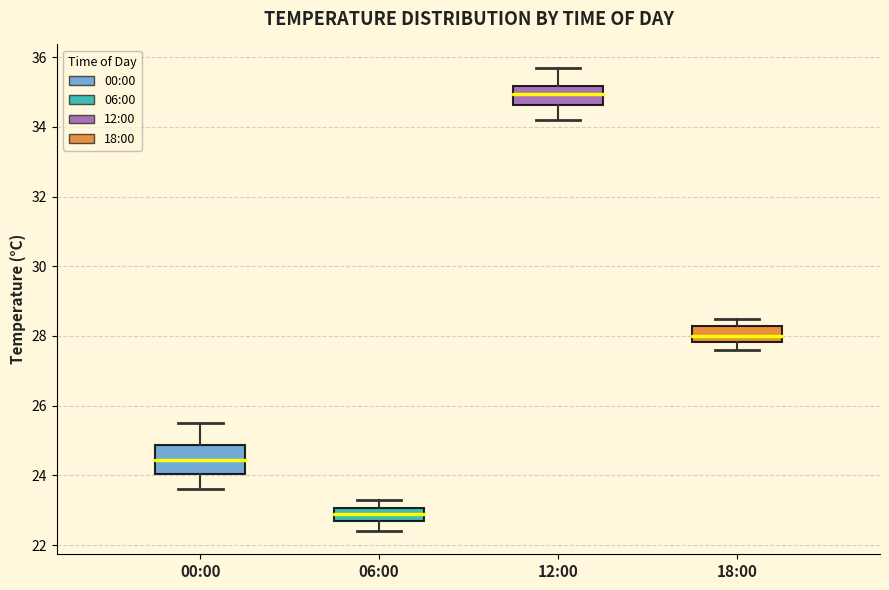

Which box has the highest median line?

12:00